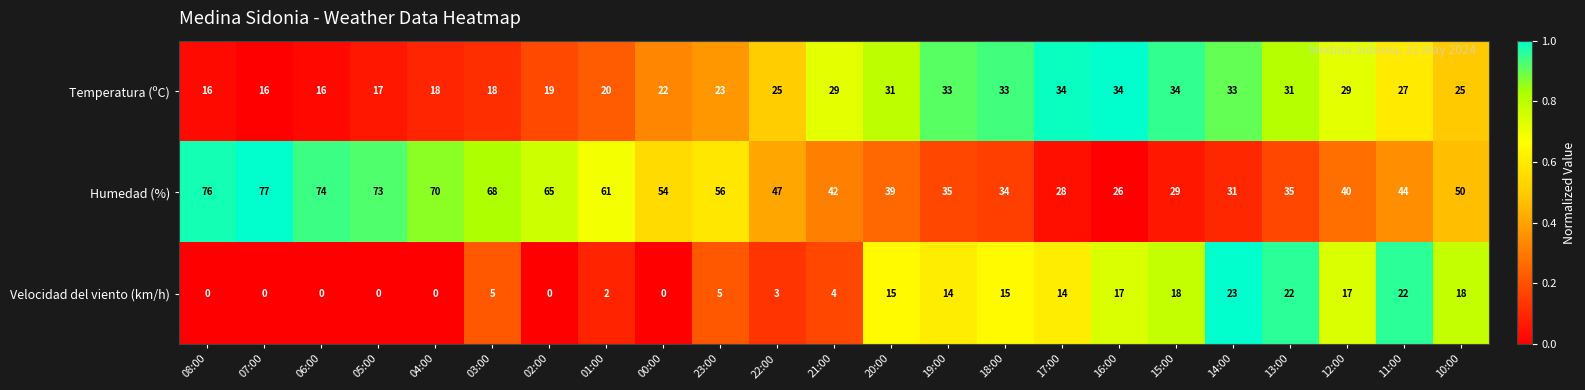

What is the average value of the Humedad (%) series?

50